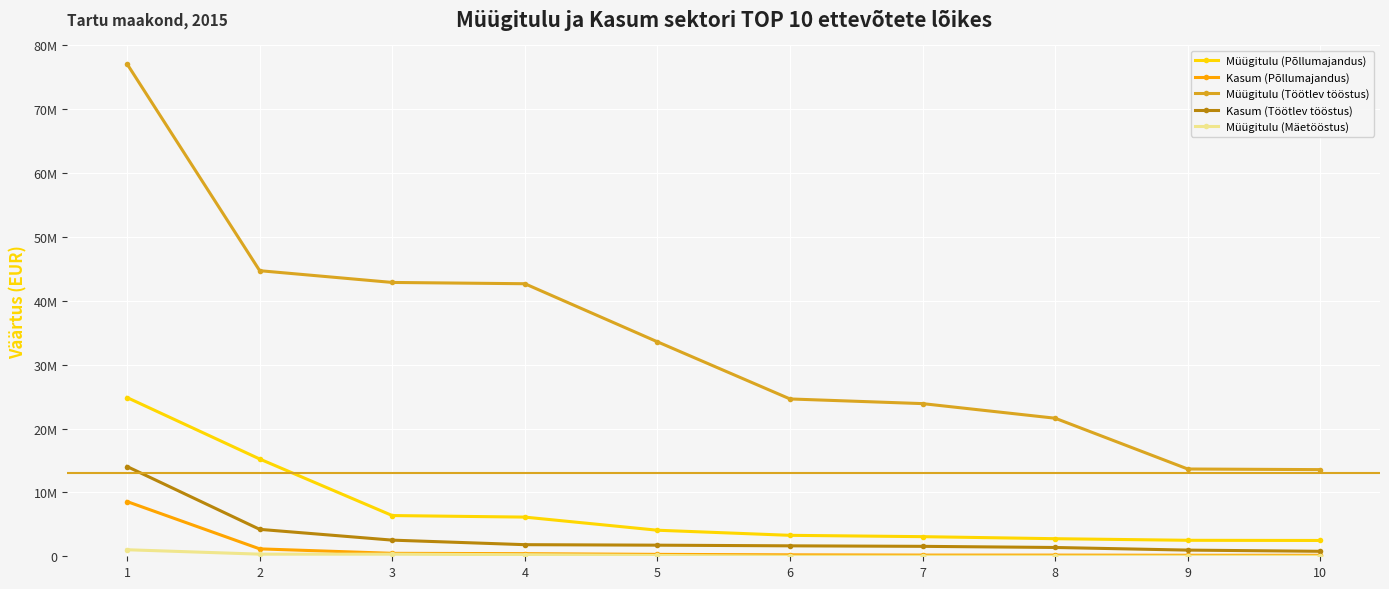

Does the chart have visible grid lines?

Yes